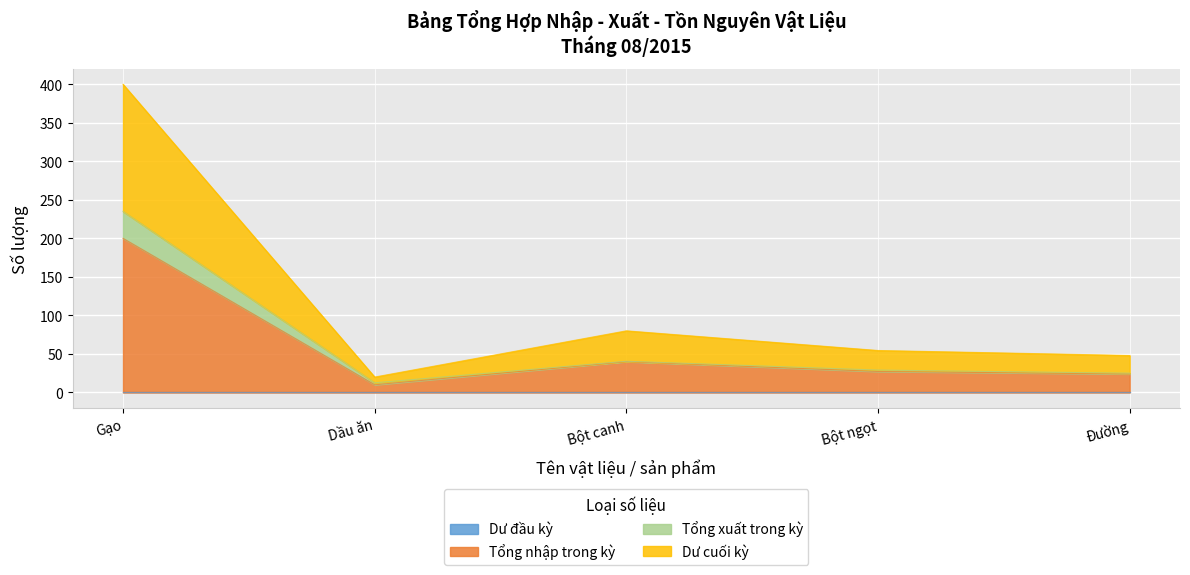

True or false: Tổng xuất trong kỳ has a value of 18.6 at Dầu ăn.

False